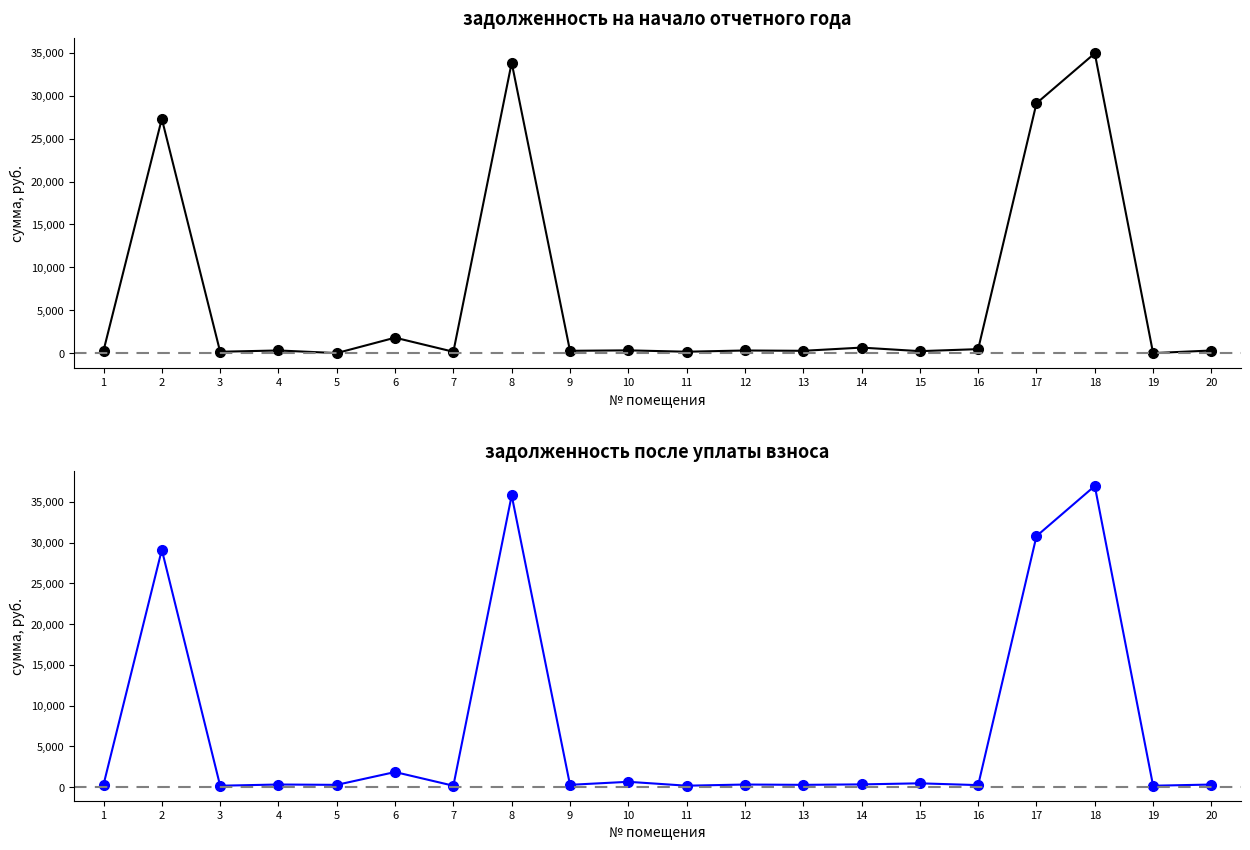

How many intersections are there between задолженность (col_6) and задолженность (col_1)?

3